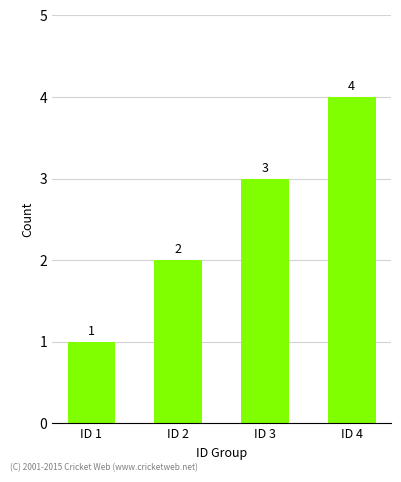

What is the maximum value shown in the chart?

4